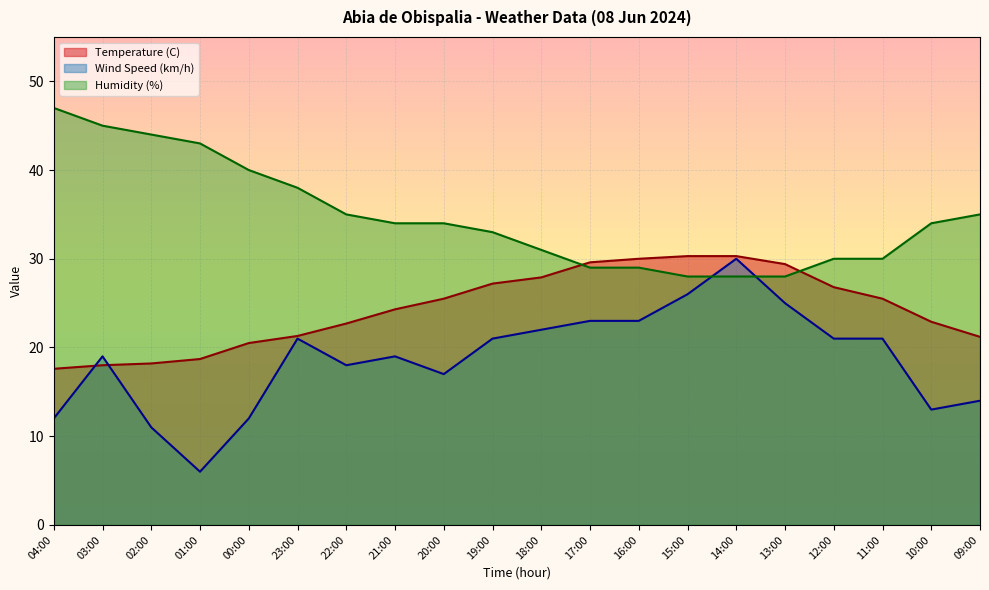

Which series changed the most between 02:00 and 21:00?

Humidity (%)